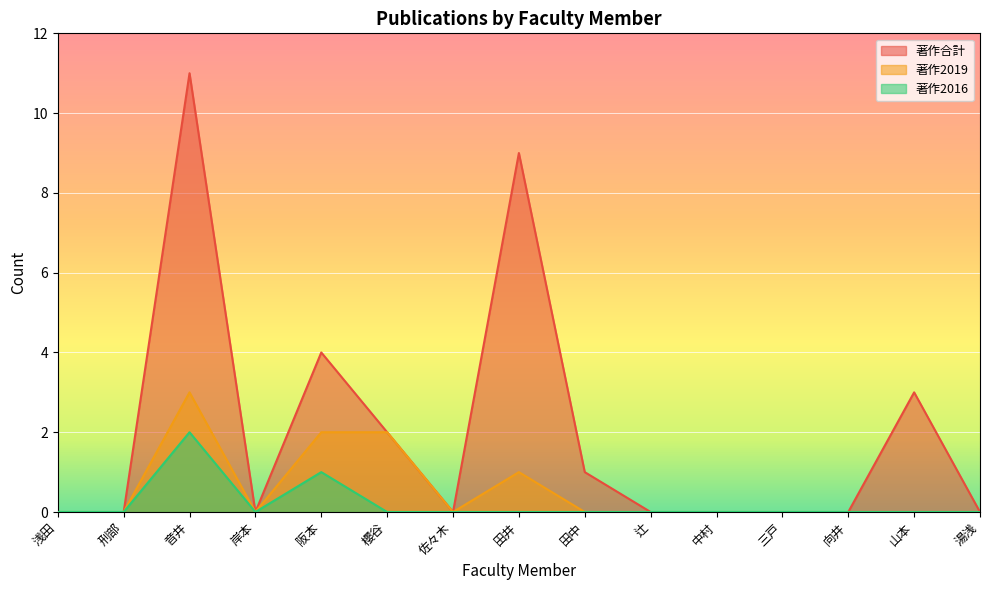

At how many categories does at least one series exceed 2?

4